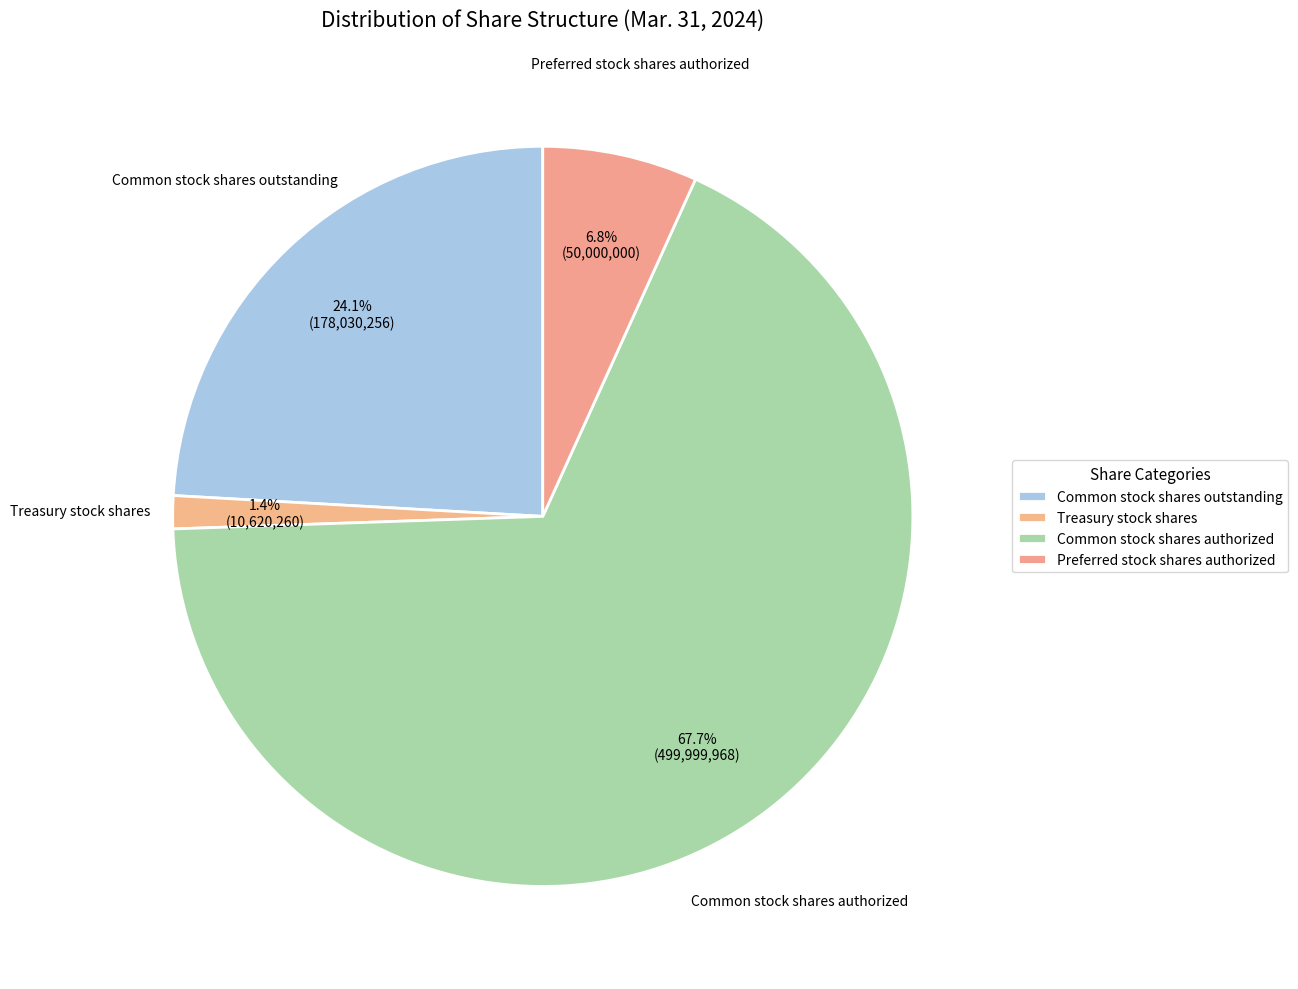

Count the number of slices in the pie.

4